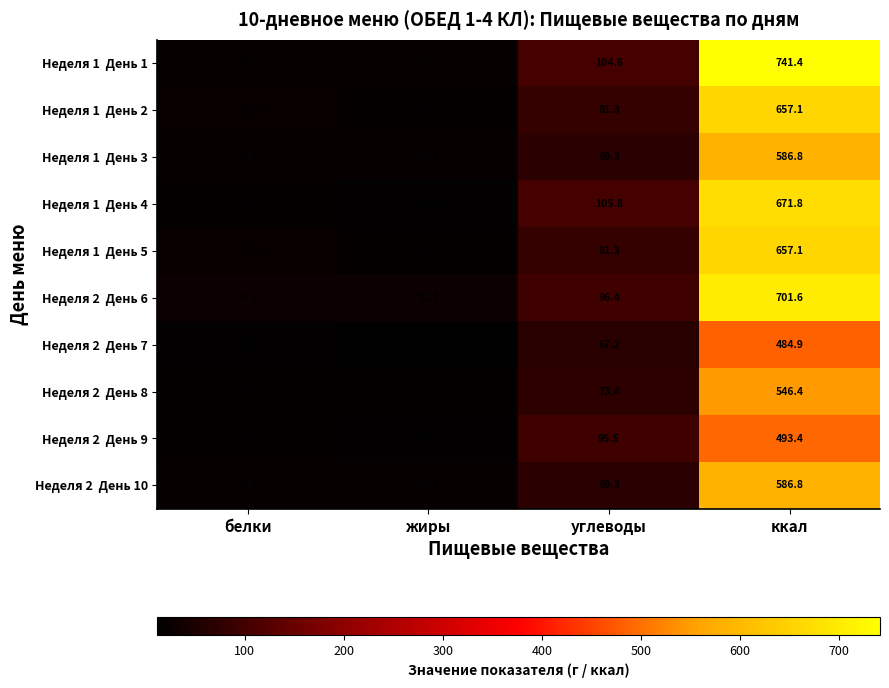

What is the greatest value displayed?

741.4